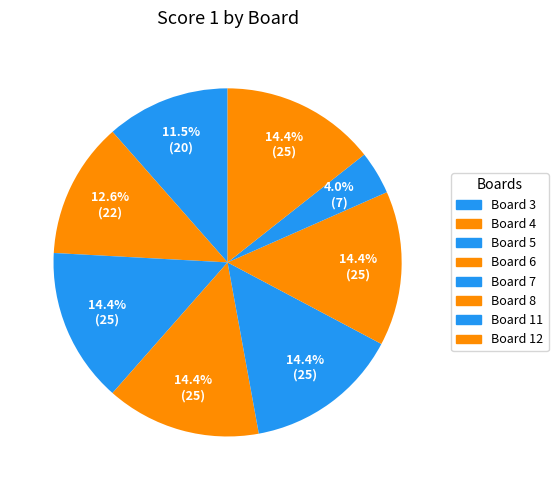

How many segments does this pie chart have?

8